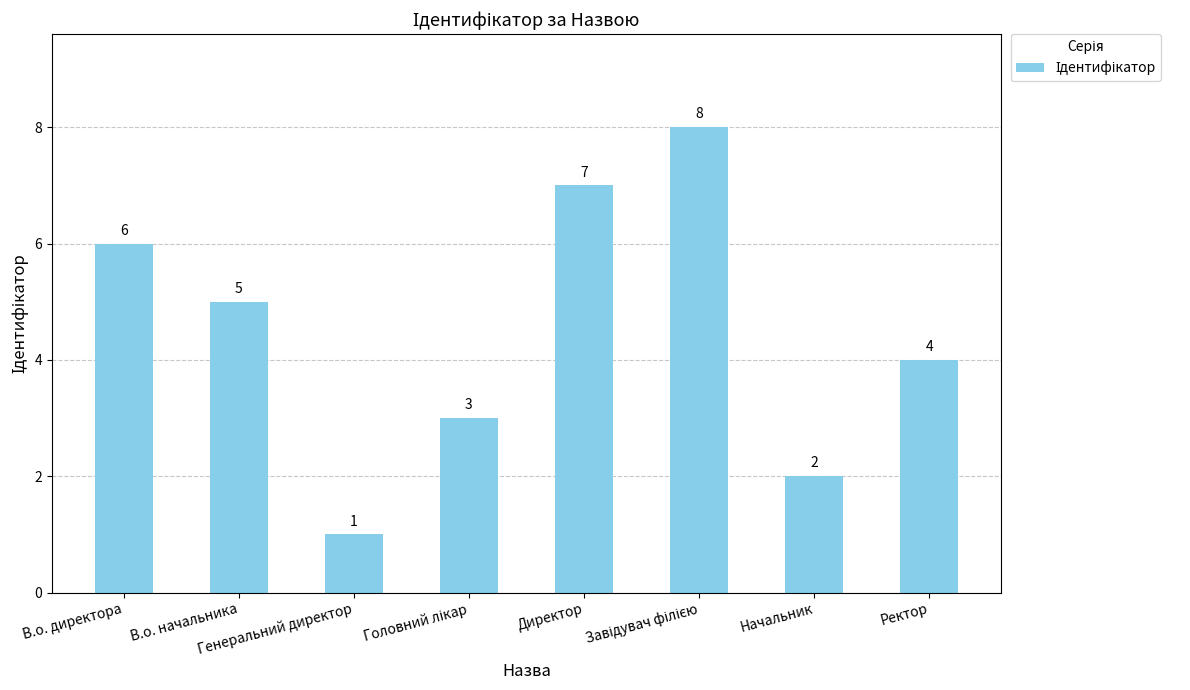

What is the greatest value displayed?

8